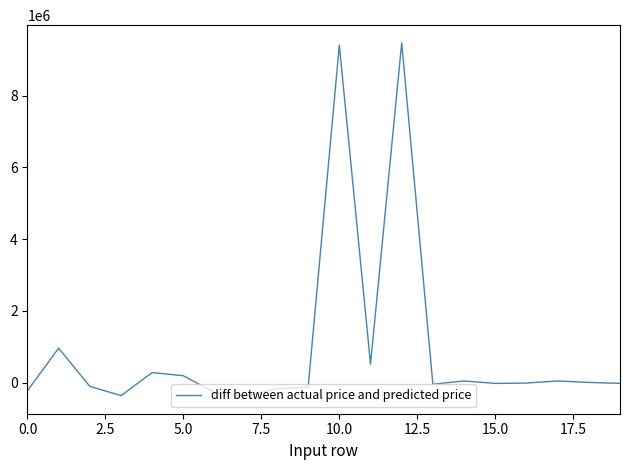

True or false: the data has more than 0 interior local peaks.

True